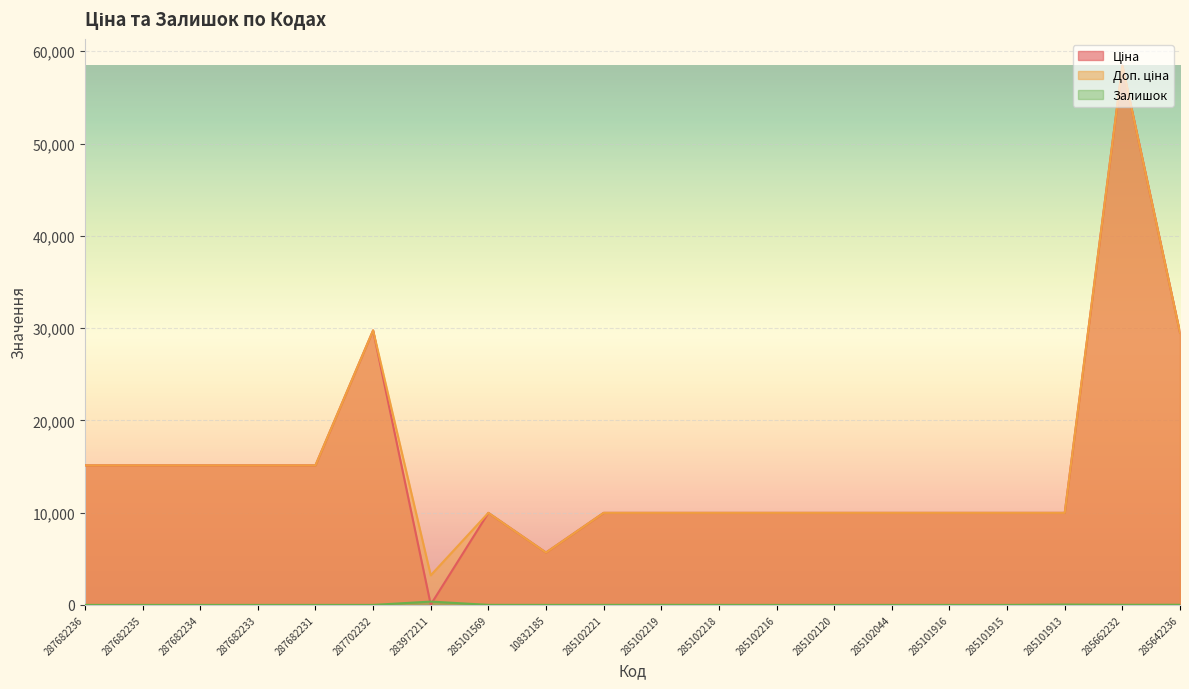

How many values in Залишок are above zero?

10